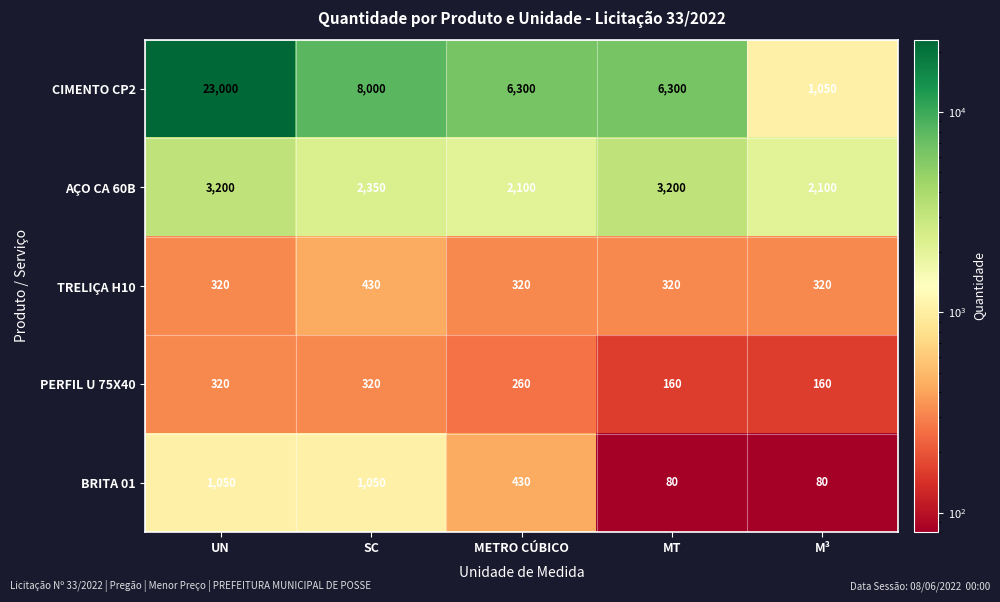

Reading left to right, transcribe all the data shown in this chart.

CIMENTO CP2: UN=23000	SC=8000	METRO CÚBICO=6300	MT=6300	M³=1050
AÇO CA 60B: UN=3200	SC=2350	METRO CÚBICO=2100	MT=3200	M³=2100
TRELIÇA H10: UN=320	SC=430	METRO CÚBICO=320	MT=320	M³=320
PERFIL U 75X40: UN=320	SC=320	METRO CÚBICO=260	MT=160	M³=160
BRITA 01: UN=1050	SC=1050	METRO CÚBICO=430	MT=80	M³=80